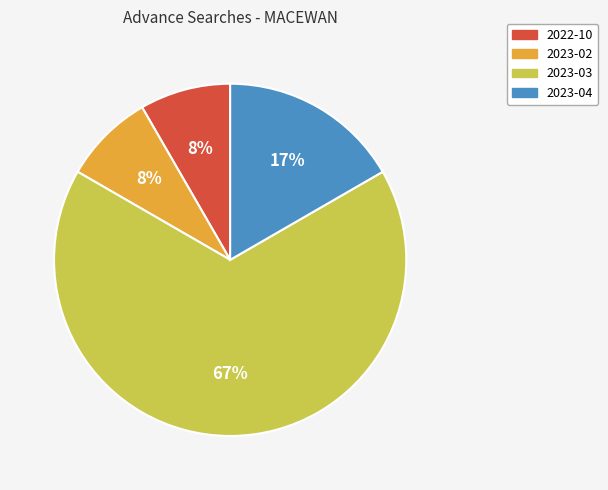

Between 2023-04 and 2023-03, which is larger?

2023-03